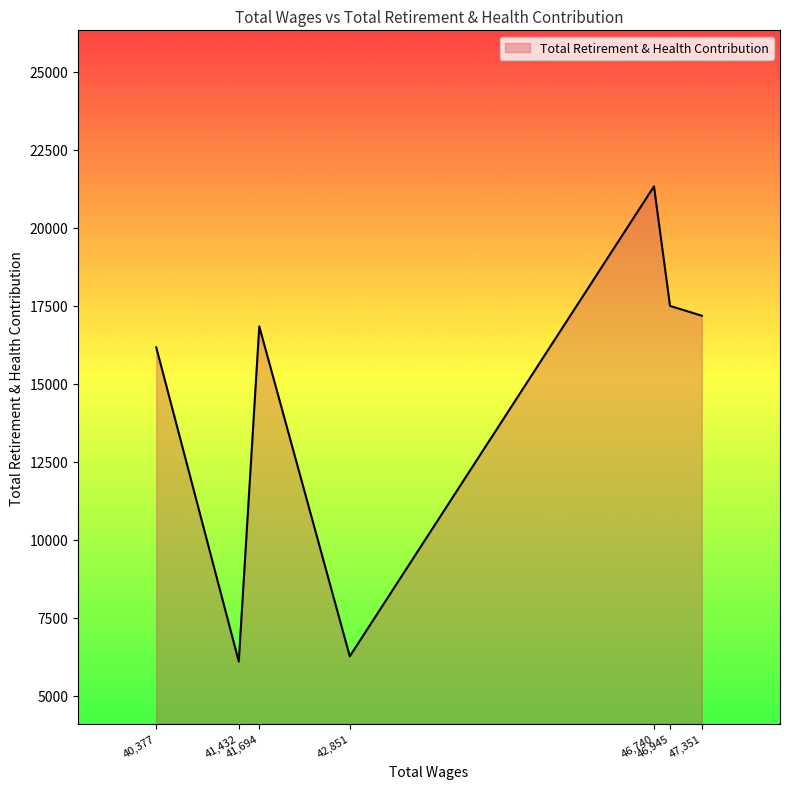

What is the sum of all values?

101407